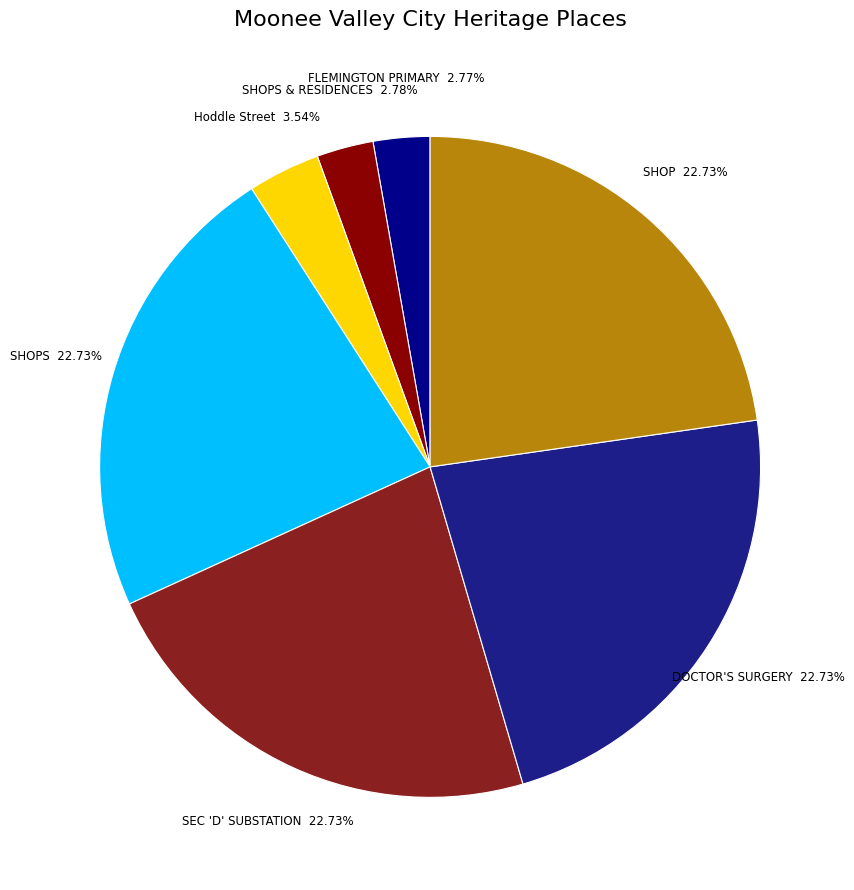

What percentage is the SHOPS slice, to the nearest percent?

23%